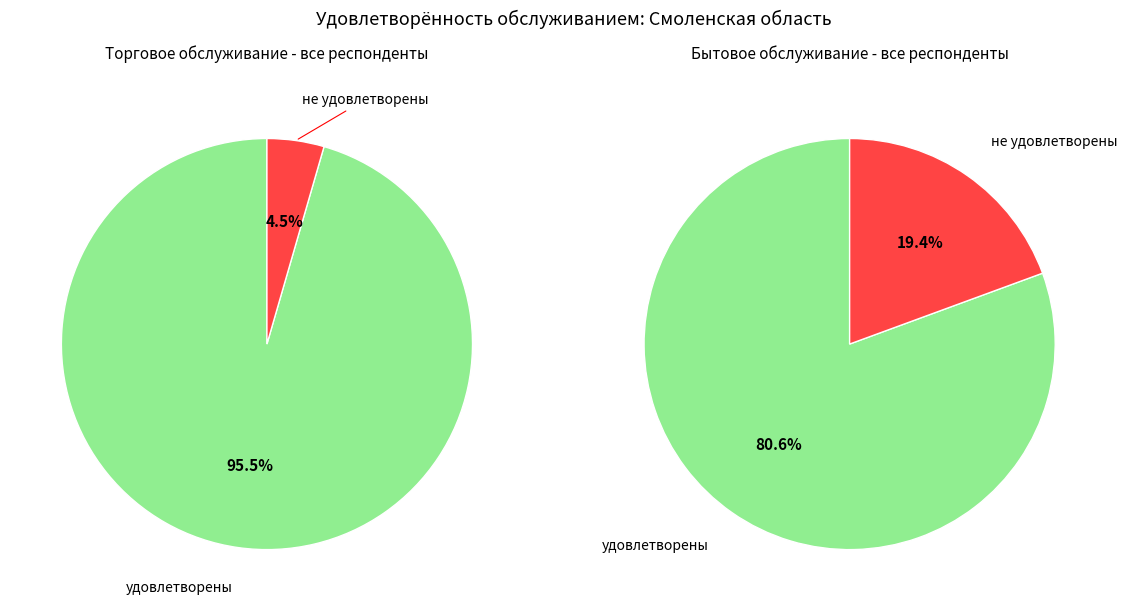

Is it true that удовлетворены is 96% of the pie?

True